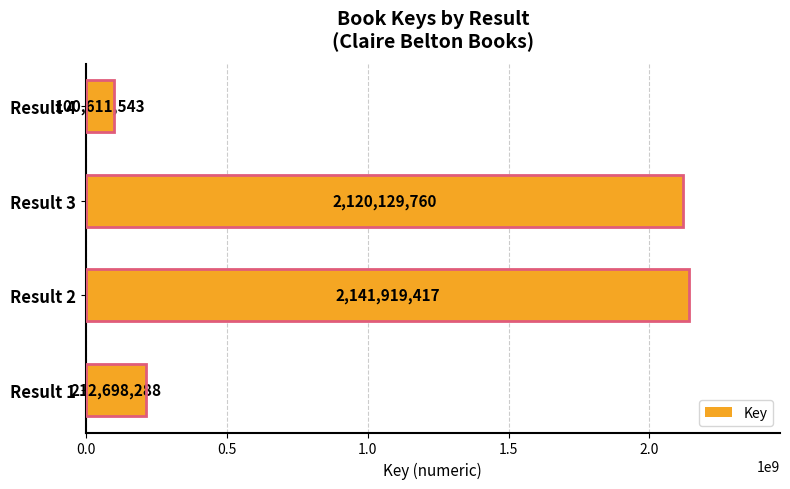

At which label is the value closest to 1121265480?

Result 1